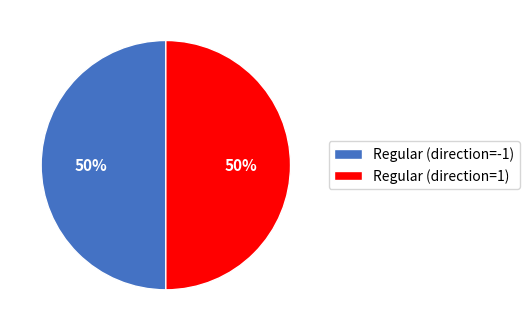

The Regular (direction=1) slice represents 56% of the pie. True or false?

False